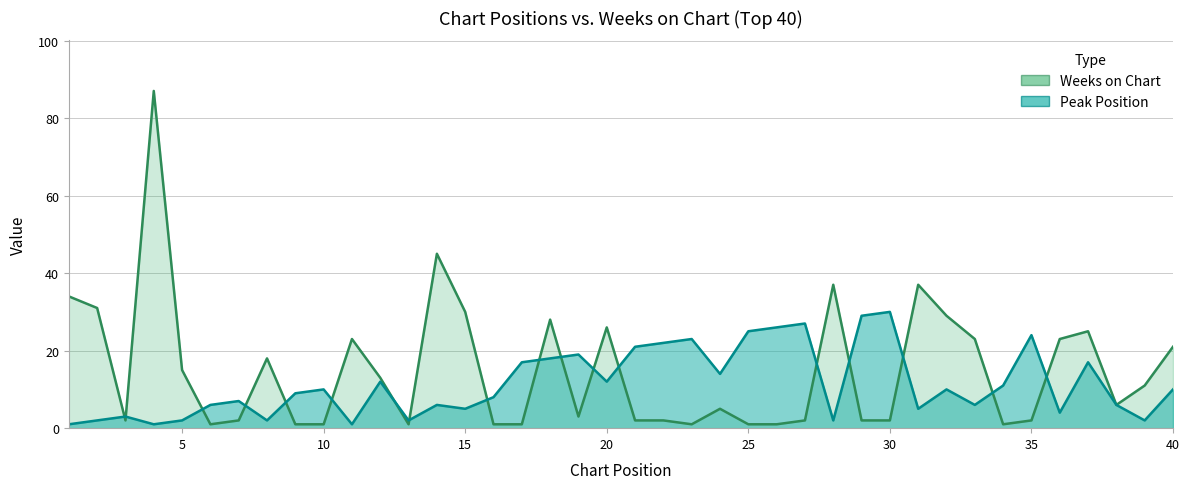

Which series has the largest total across all categories?

Weeks on Chart